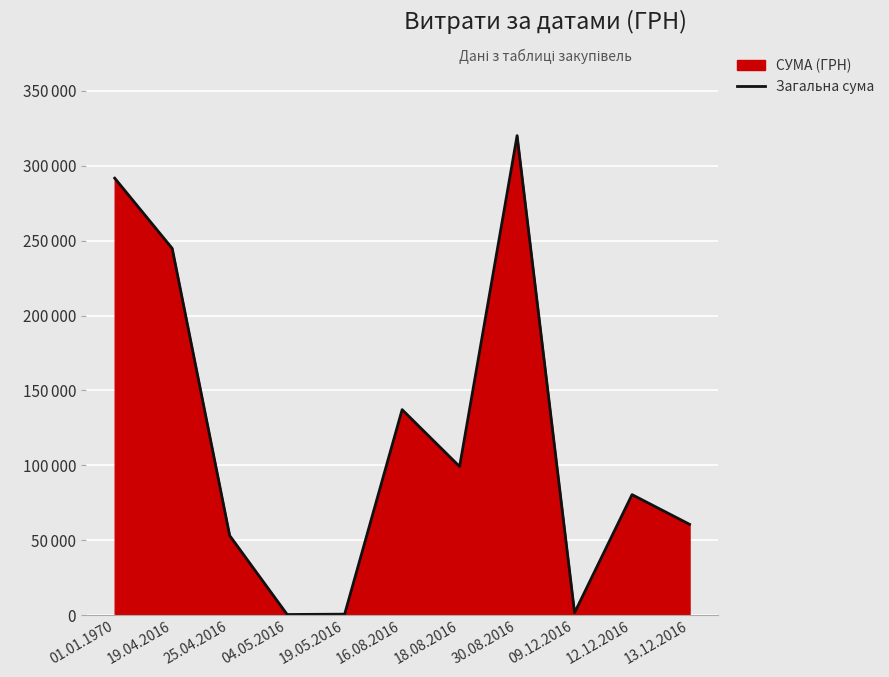

The value at 19.04.2016 is 244872.6. True or false?

True